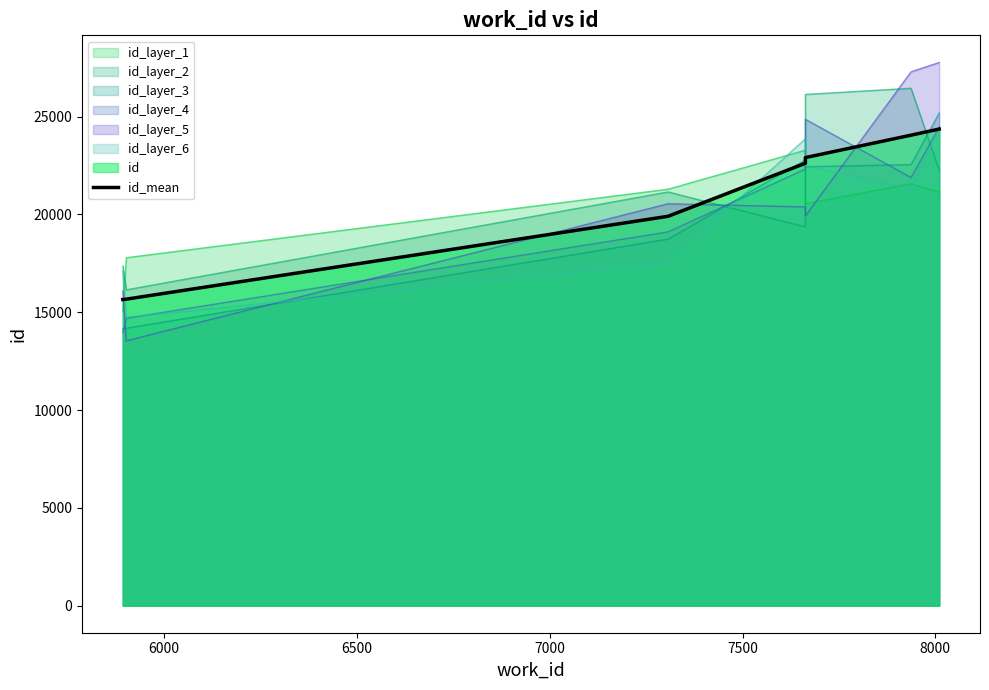

What is the value of the 5th point from the left?

22908